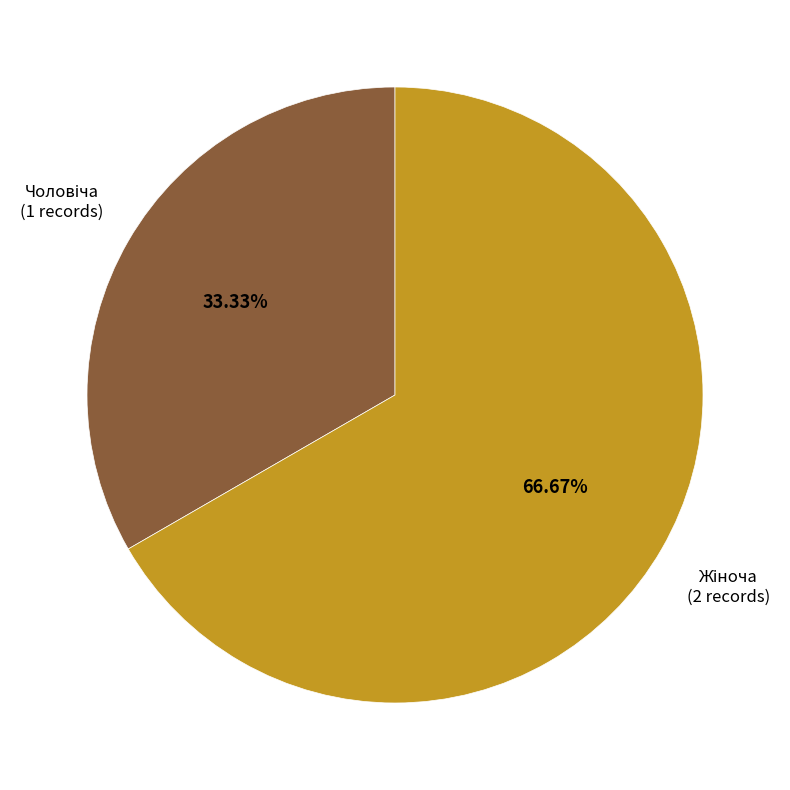

Is there a majority slice in this chart?

Yes